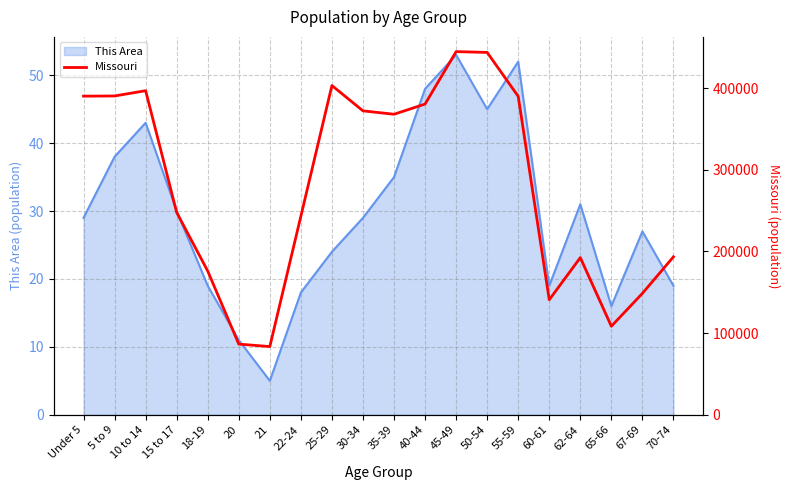

What is the difference between the maximum and second lowest values?

358238